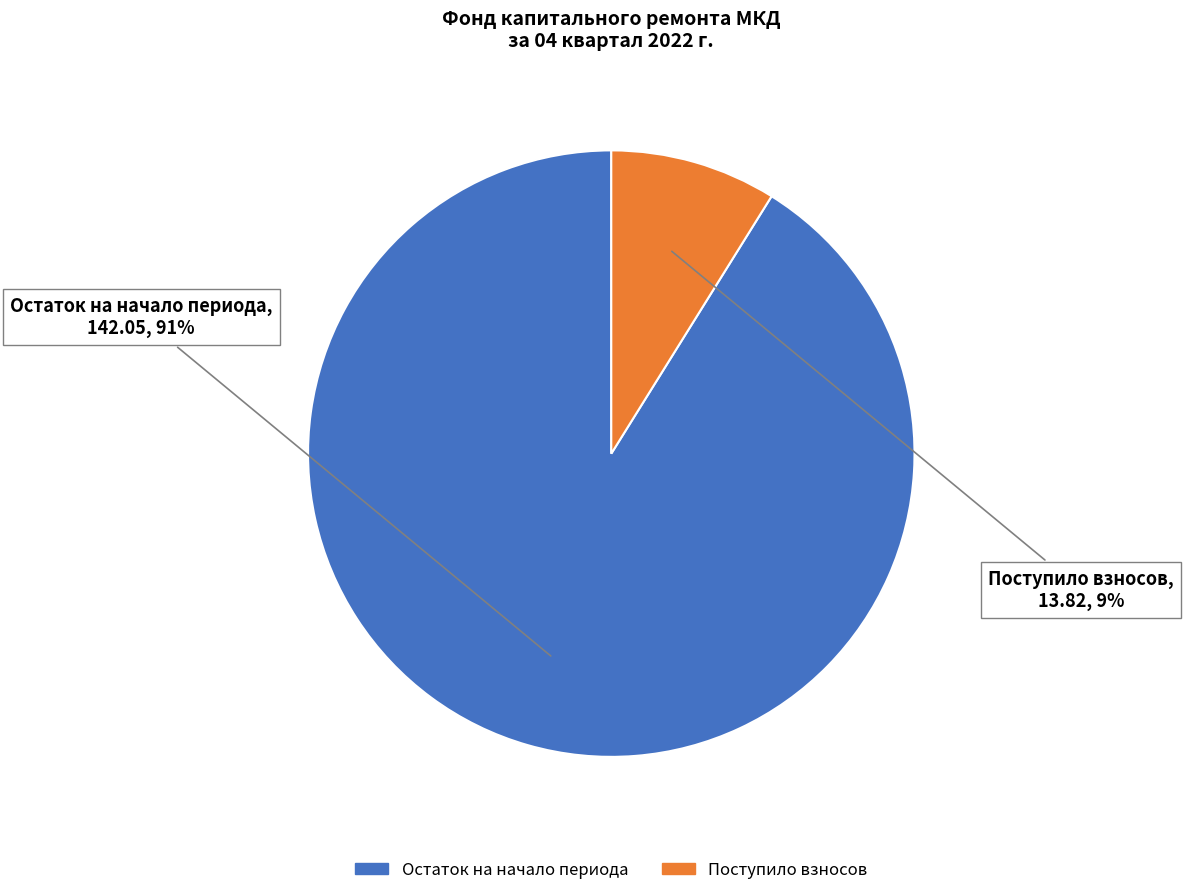

Do Поступило взносов and Остаток на начало периода together represent more than half of the pie?

Yes